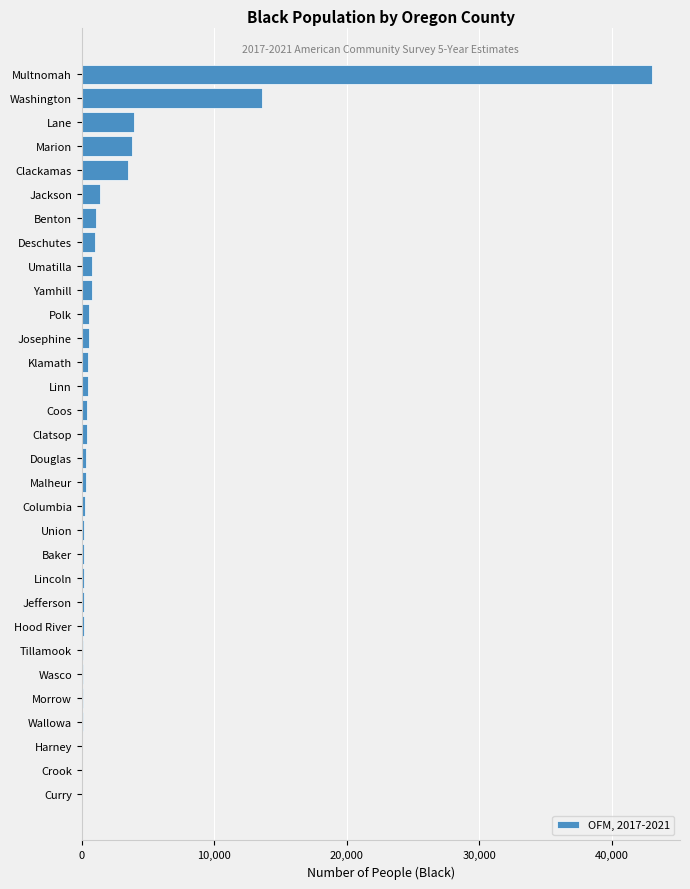

At which label is the value closest to 21516?

Washington